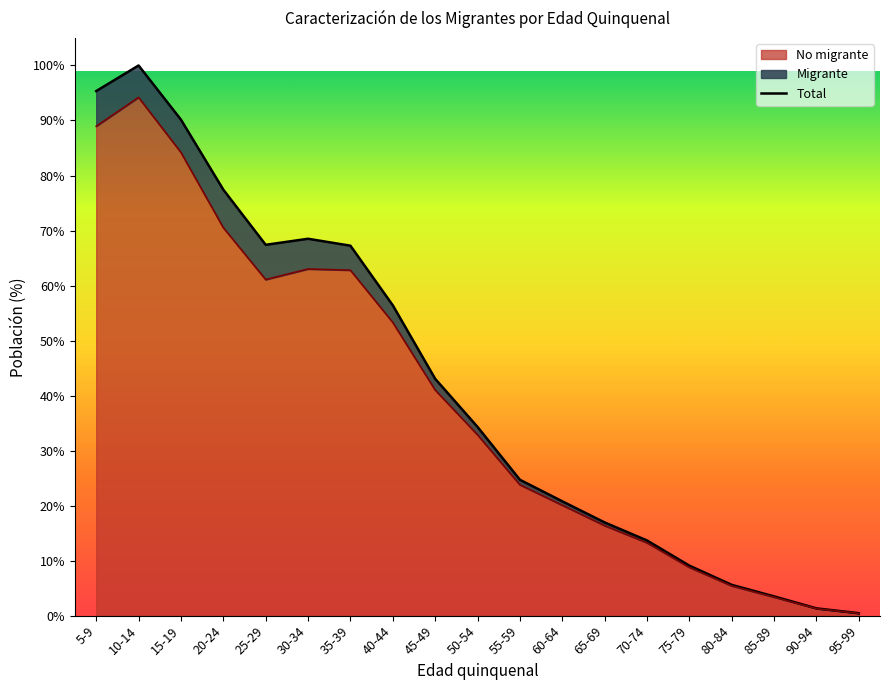

How many points are higher than both their immediate neighbors (excluding endpoints)?

2